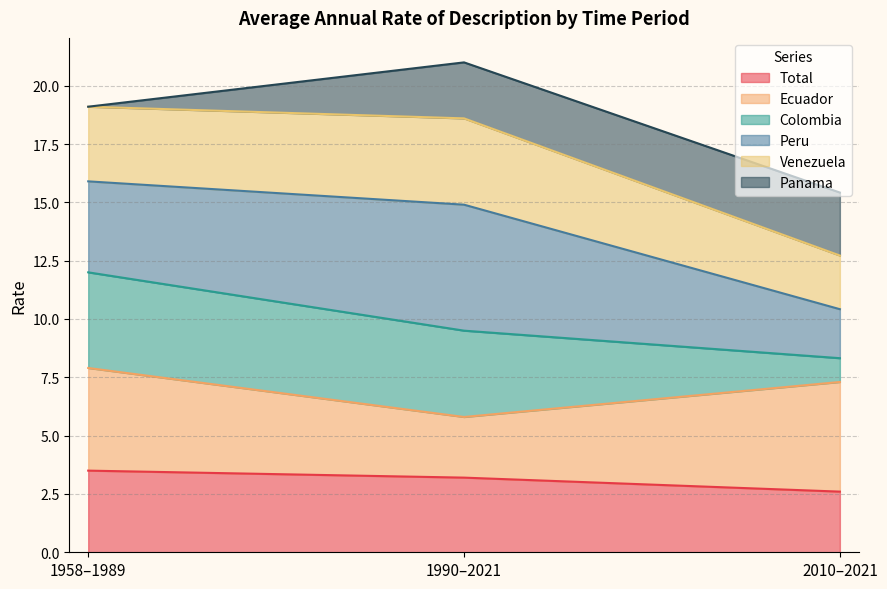

Does the chart display data point markers on the line(s)?

No